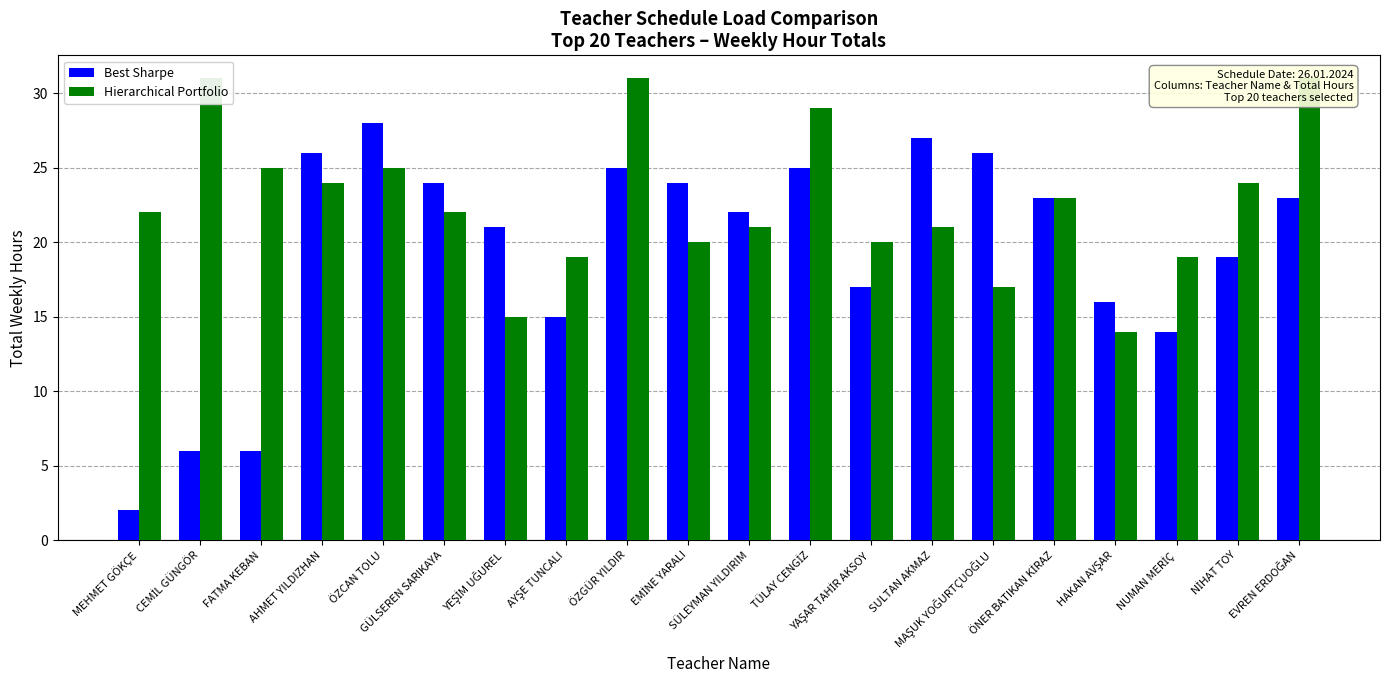

At which category is the sum across all series the highest?

ÖZGÜR YILDIR